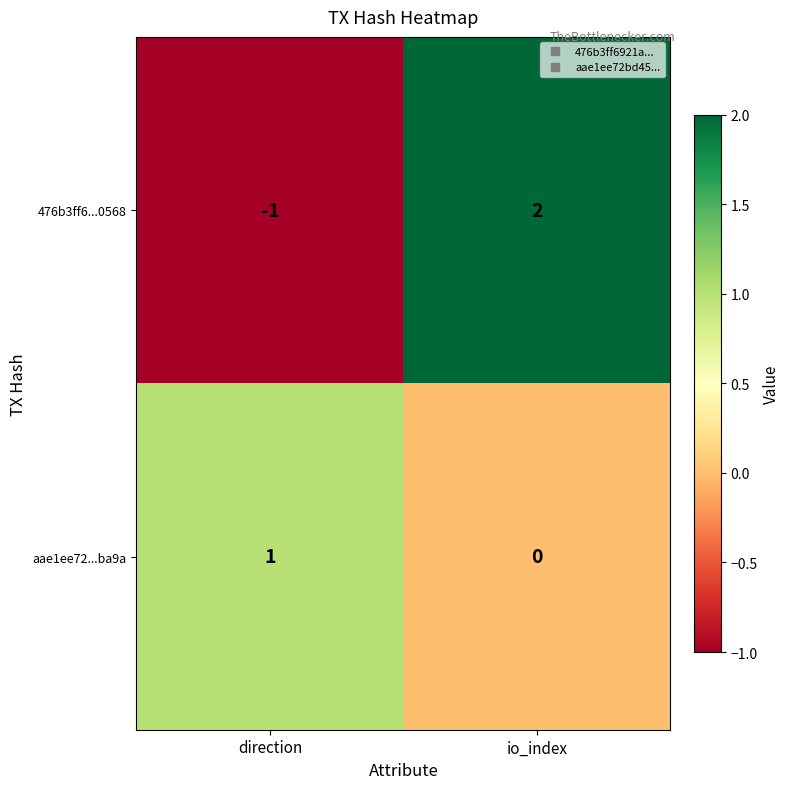

How many categories are shown in the chart?

2